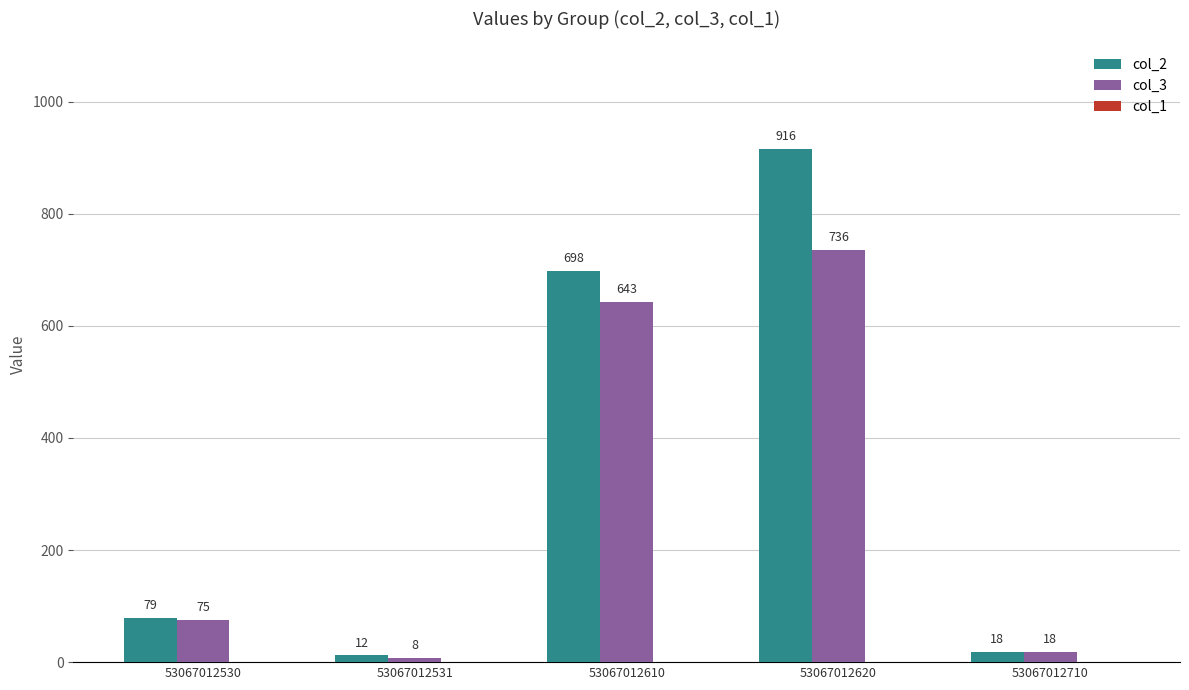

Is it true that col_3 equals 20 at 53067012530?

False